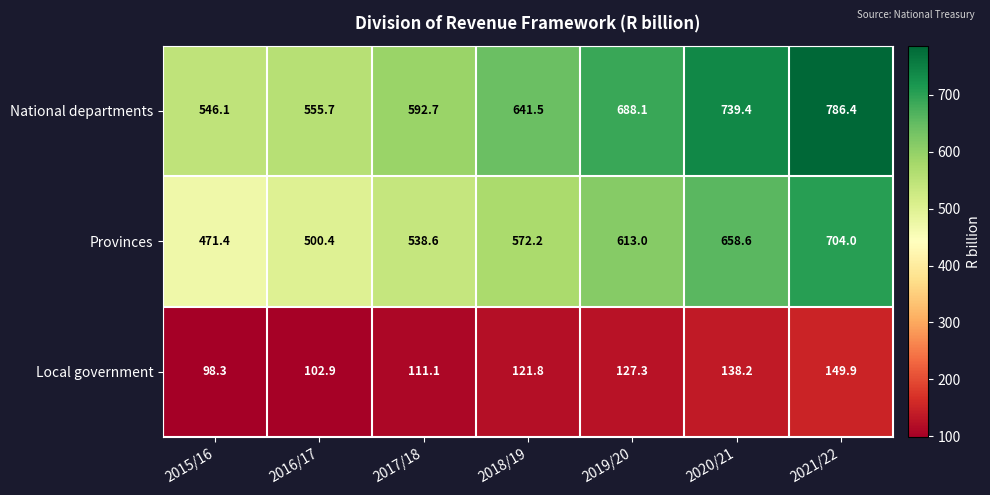

Reading right to left, extract all data points from this chart.

National departments: 786.4	739.4	688.1	641.5	592.7	555.7	546.1
Provinces: 704.0	658.6	613.0	572.2	538.6	500.4	471.4
Local government: 149.9	138.2	127.3	121.8	111.1	102.9	98.3